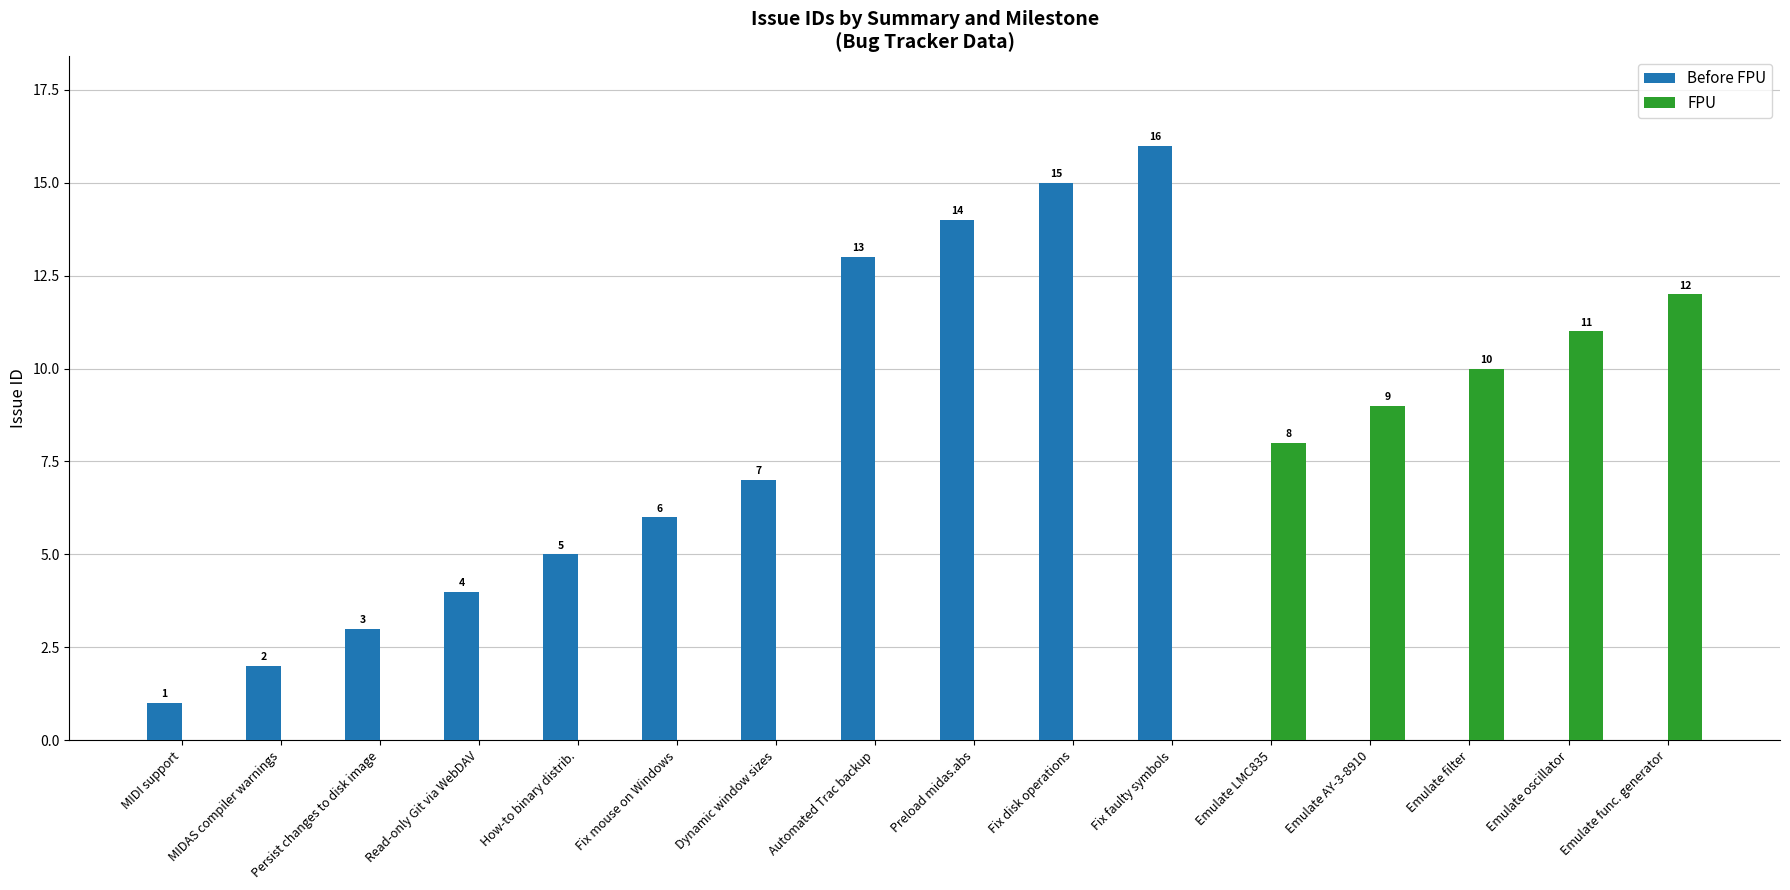

Which series has the largest total across all categories?

Before FPU